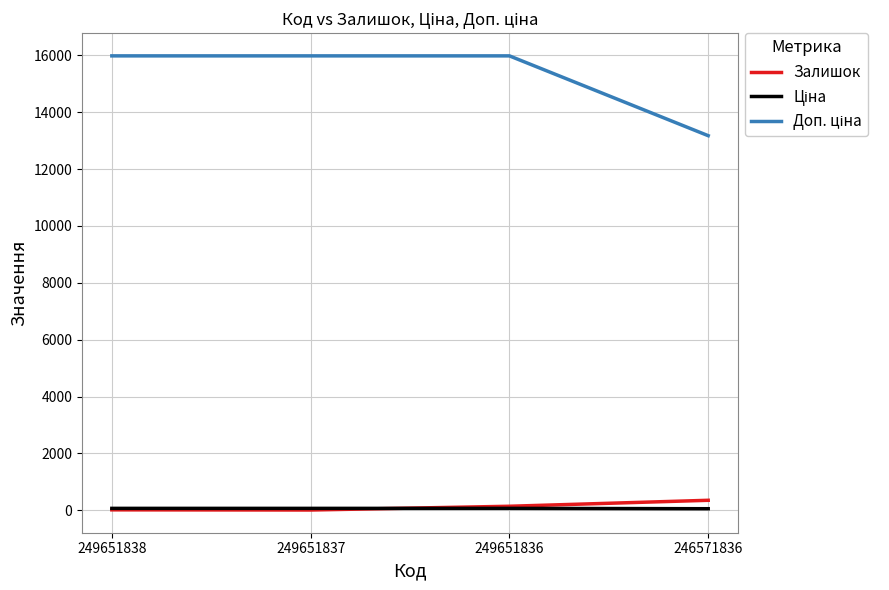

True or false: Залишок has a value of 13.0 at 249651837.

True